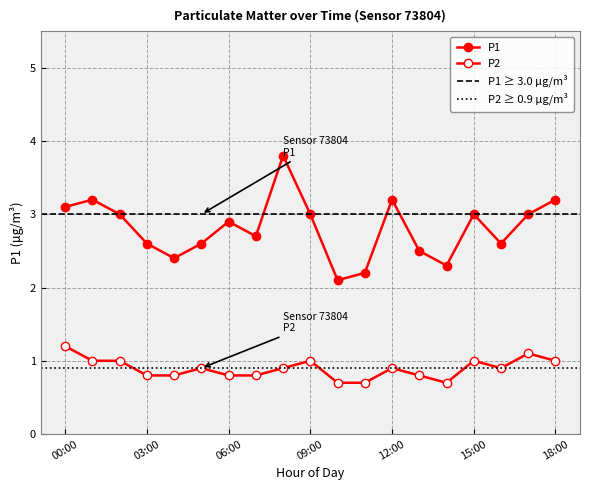

List the labels in order of P1 value, largest first.

08:00, 01:00, 12:00, 18:00, 00:00, 02:00, 09:00, 15:00, 17:00, 06:00, 07:00, 03:00, 05:00, 16:00, 13:00, 04:00, 14:00, 11:00, 10:00